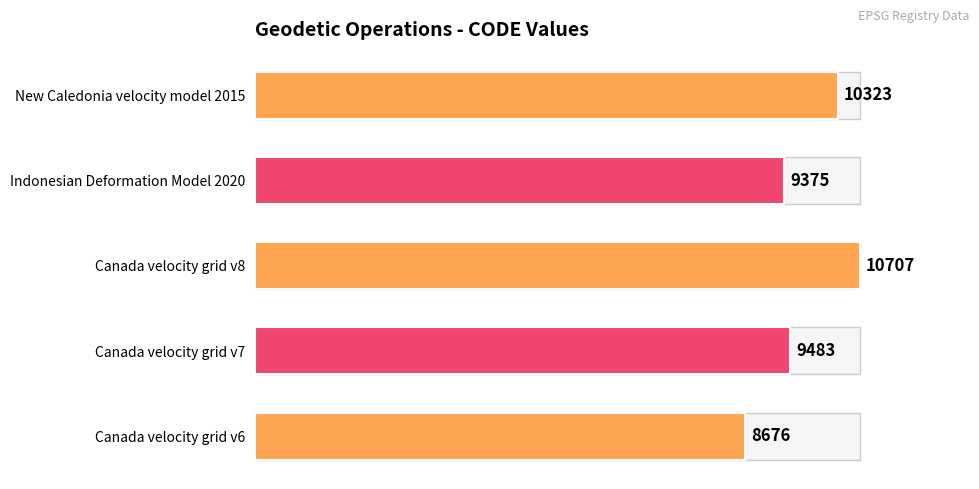

How many bars are there in total?

5